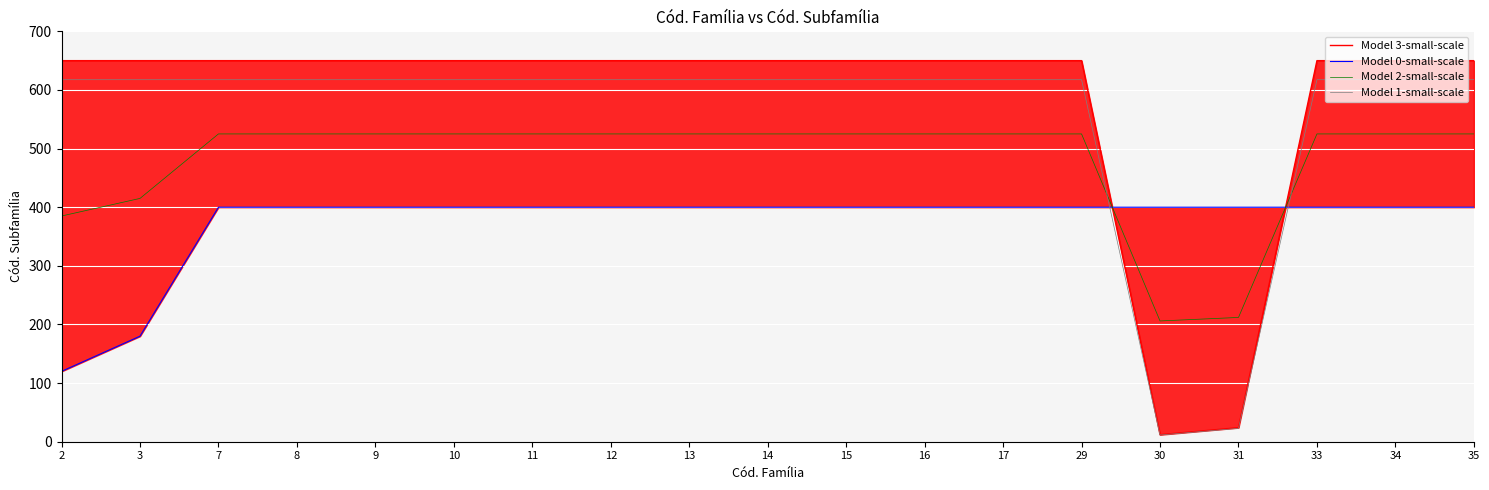

Between 17 and 29, which is larger?

17